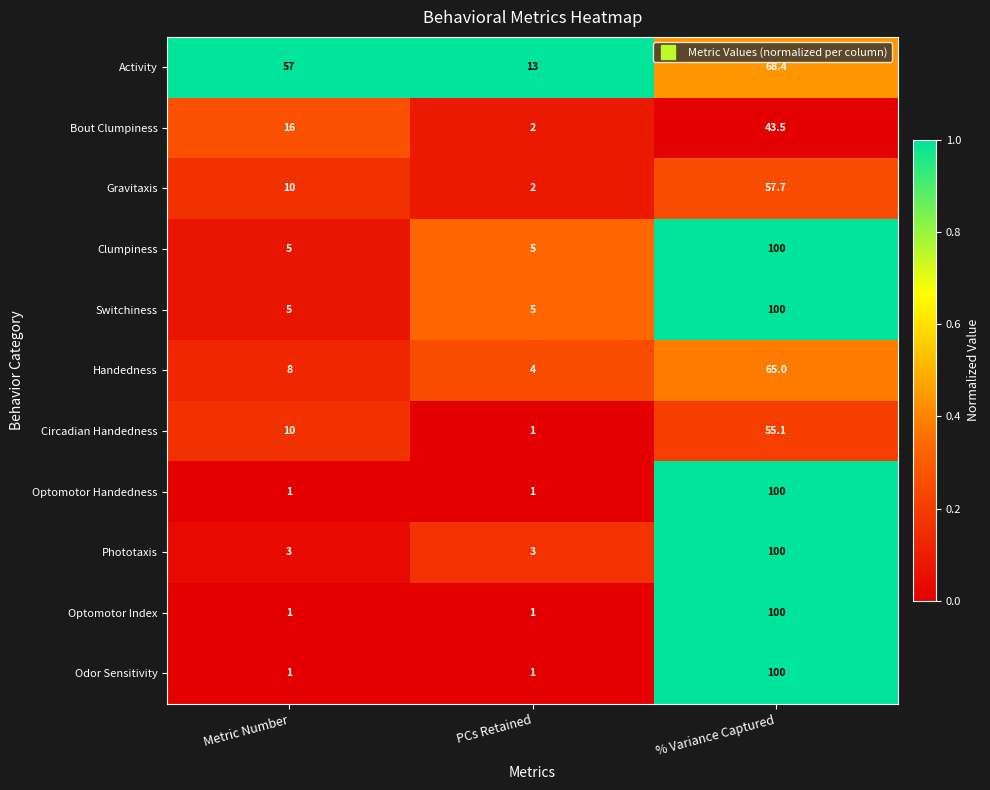

What is the difference between the highest and lowest values at % Variance Captured?

56.5